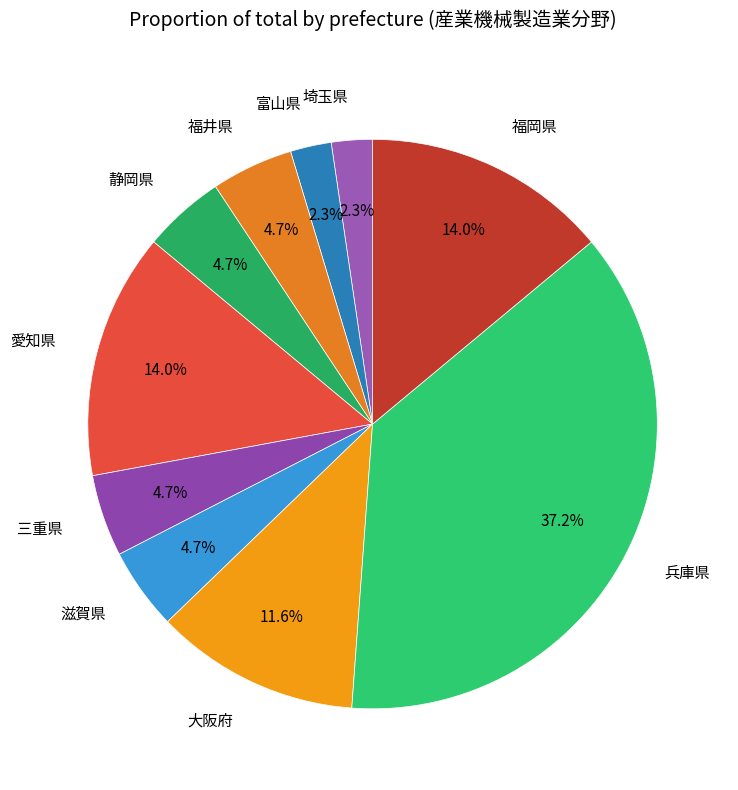

How many slices are in this pie chart?

10